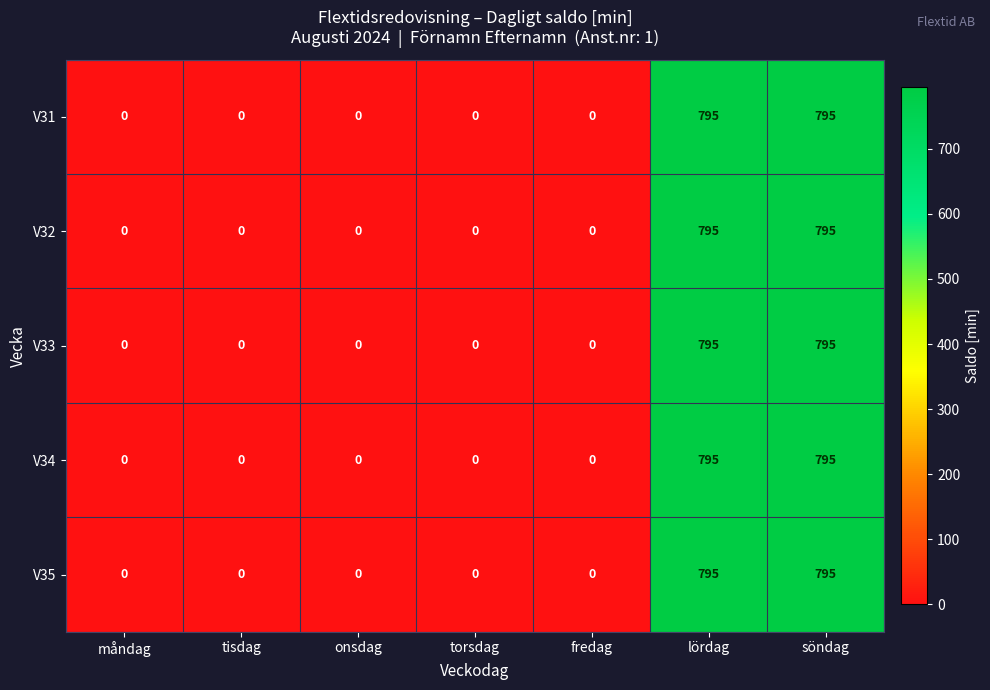

Count the V32 values in the range 0 to 795.

7